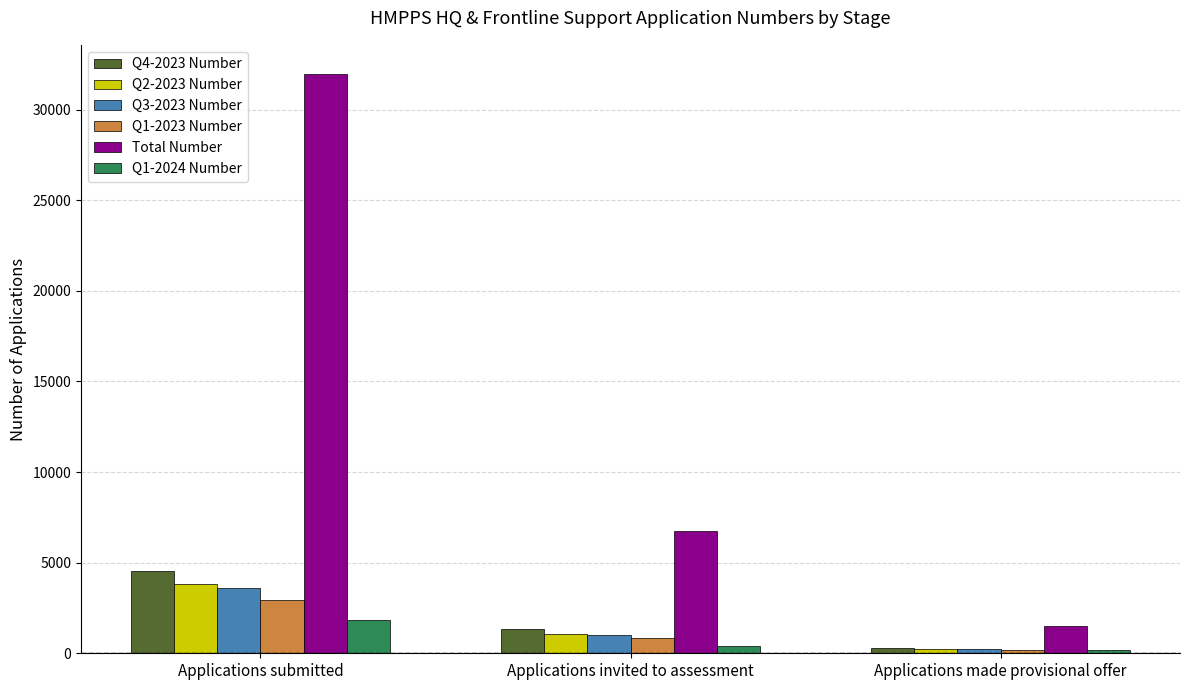

What is the sum of the Q1-2023 Number values at Applications submitted and Applications invited to assessment?

3743